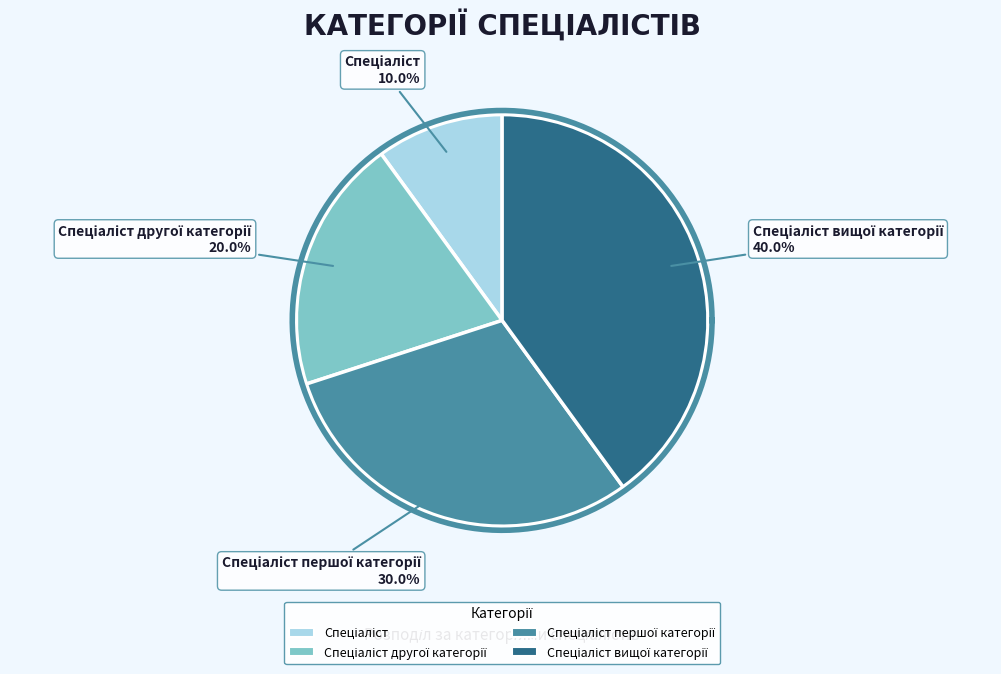

Is there any slice that represents more than half of the pie?

No